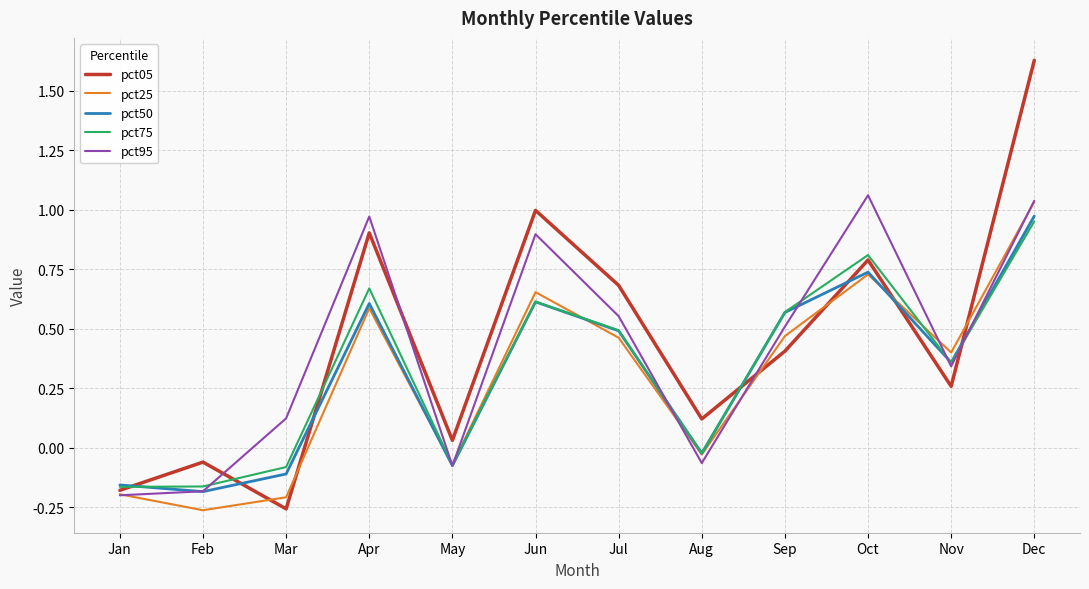

At which category does the chart reach its peak across all series?

Dec